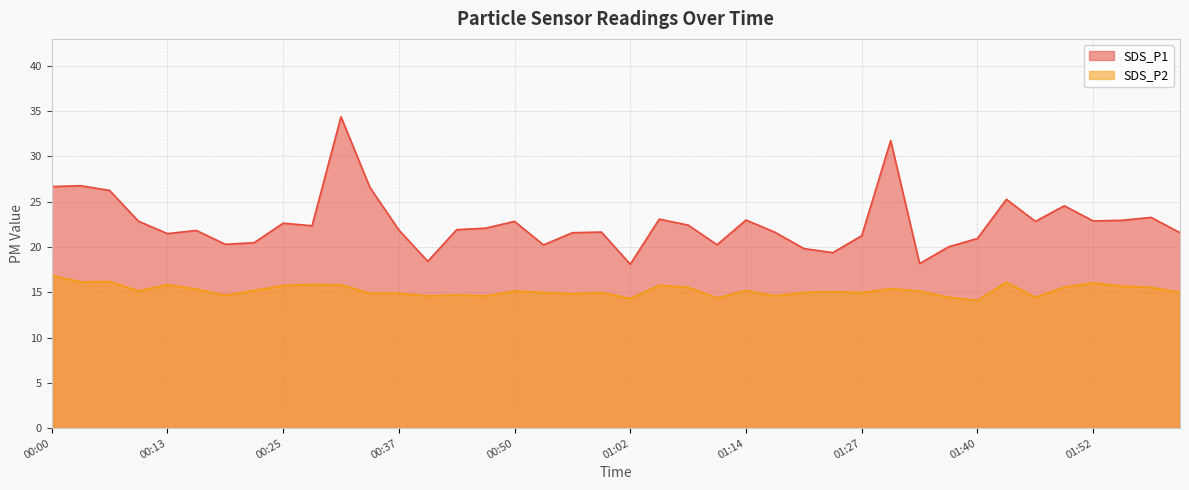

Where is the first local maximum for SDS_P2?

00:07